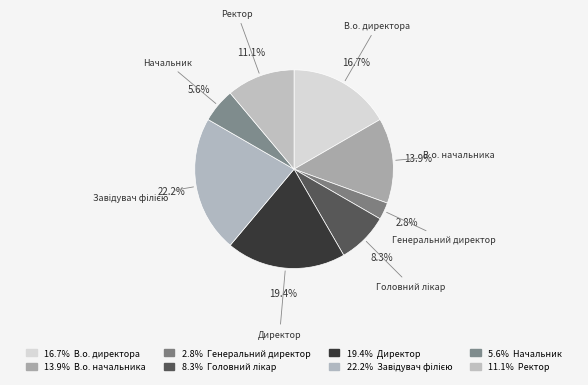

Which category has the smallest portion of the pie?

Генеральний директор